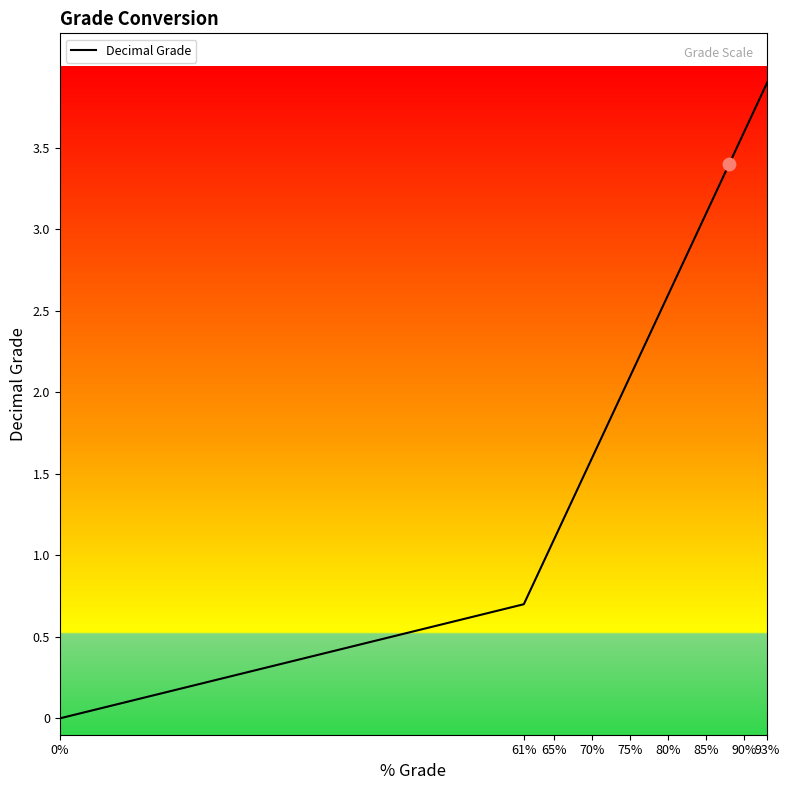

What is the maximum value shown in the chart?

3.9